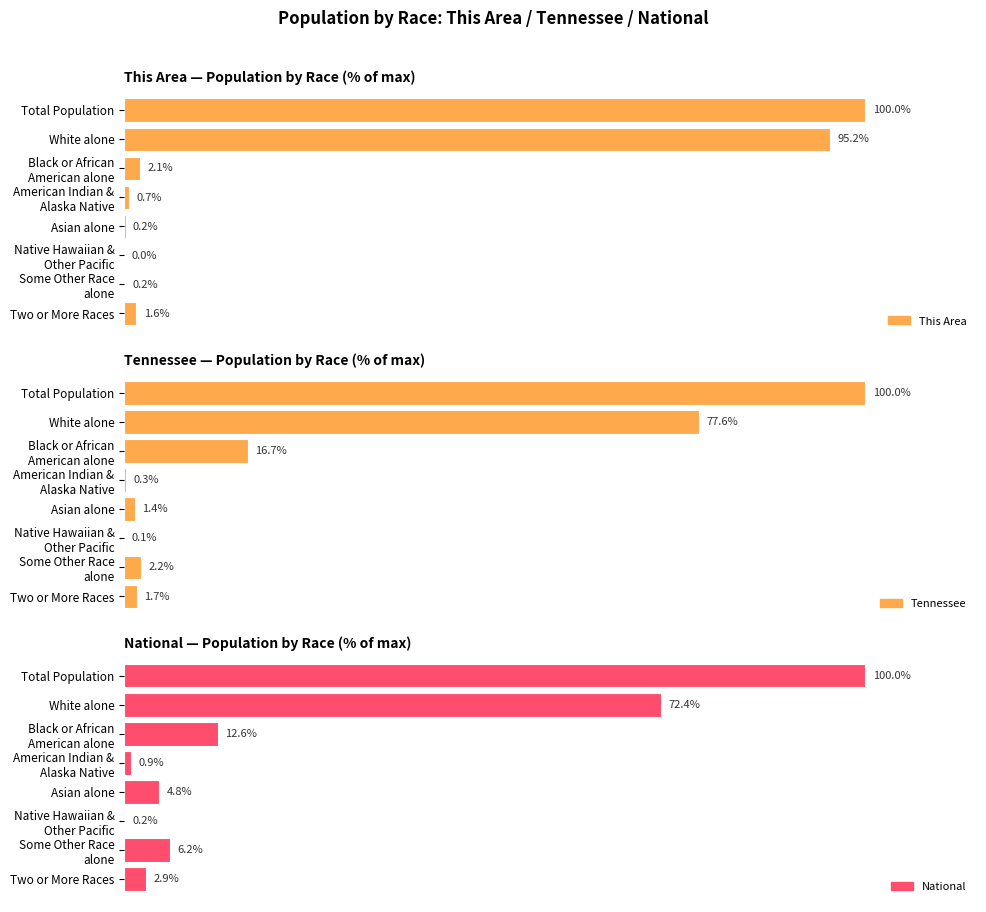

List the series in order of their peak value, highest first.

This Area, Tennessee, National